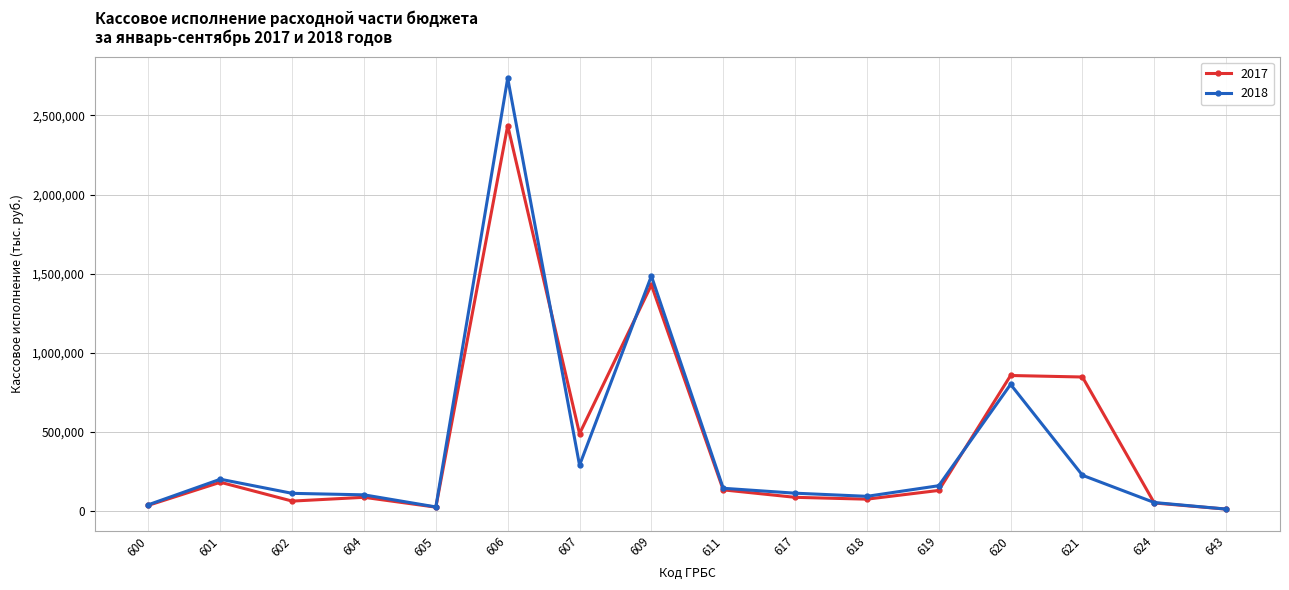

Does the chart display data point markers on the line(s)?

Yes